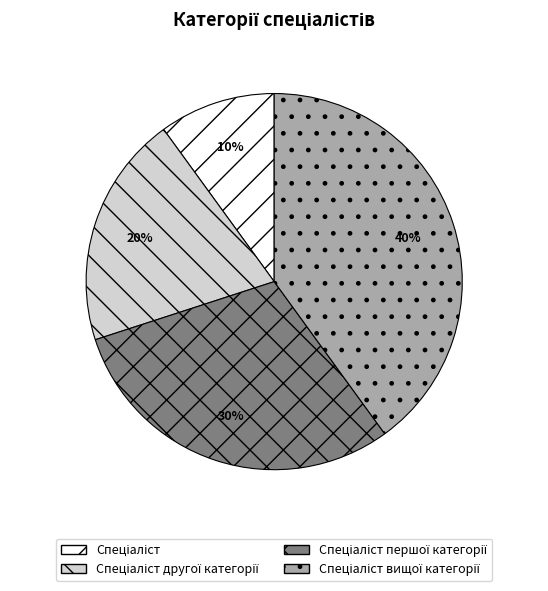

Does any single category account for the majority?

No